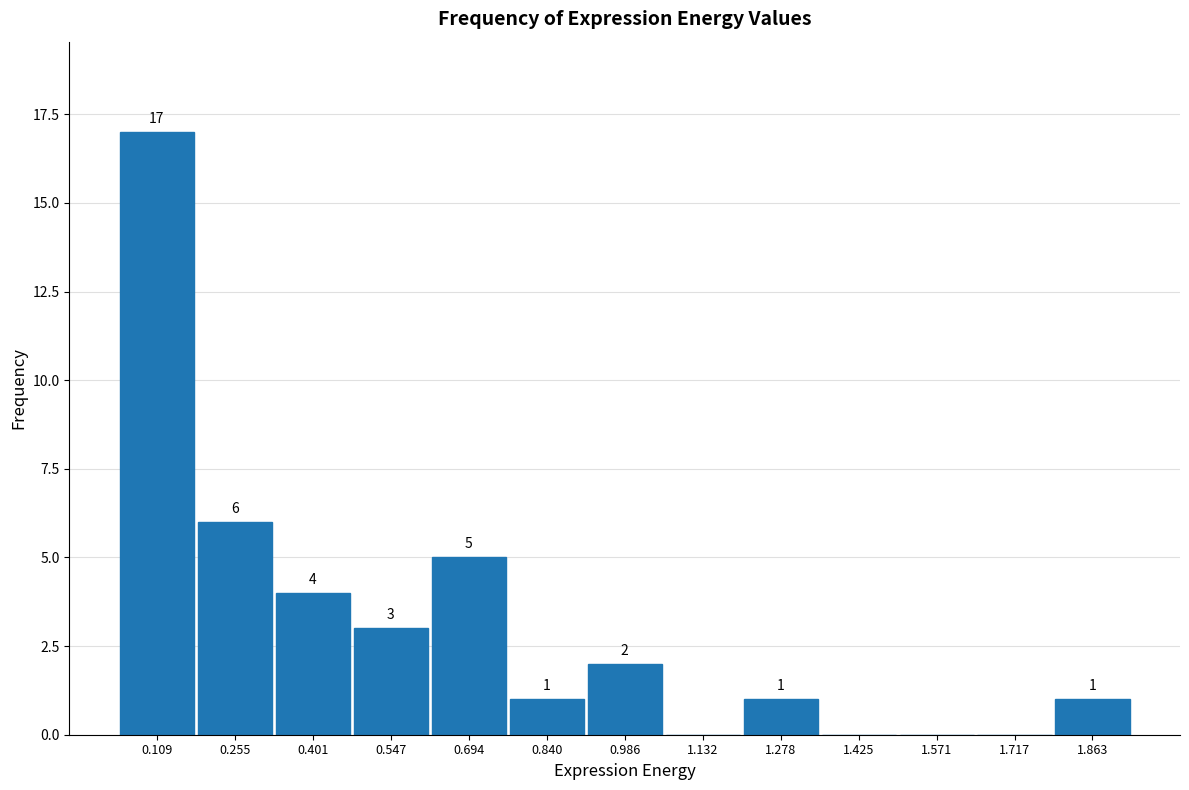

Over which range of the x-axis is the bar tallest?

0.04 to 0.18